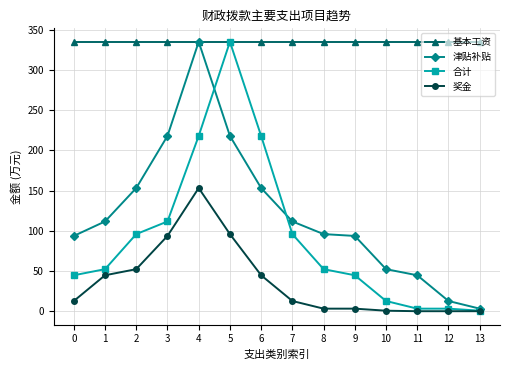

What is the value of the 津贴补贴 point at the 3rd from the left?

153.3